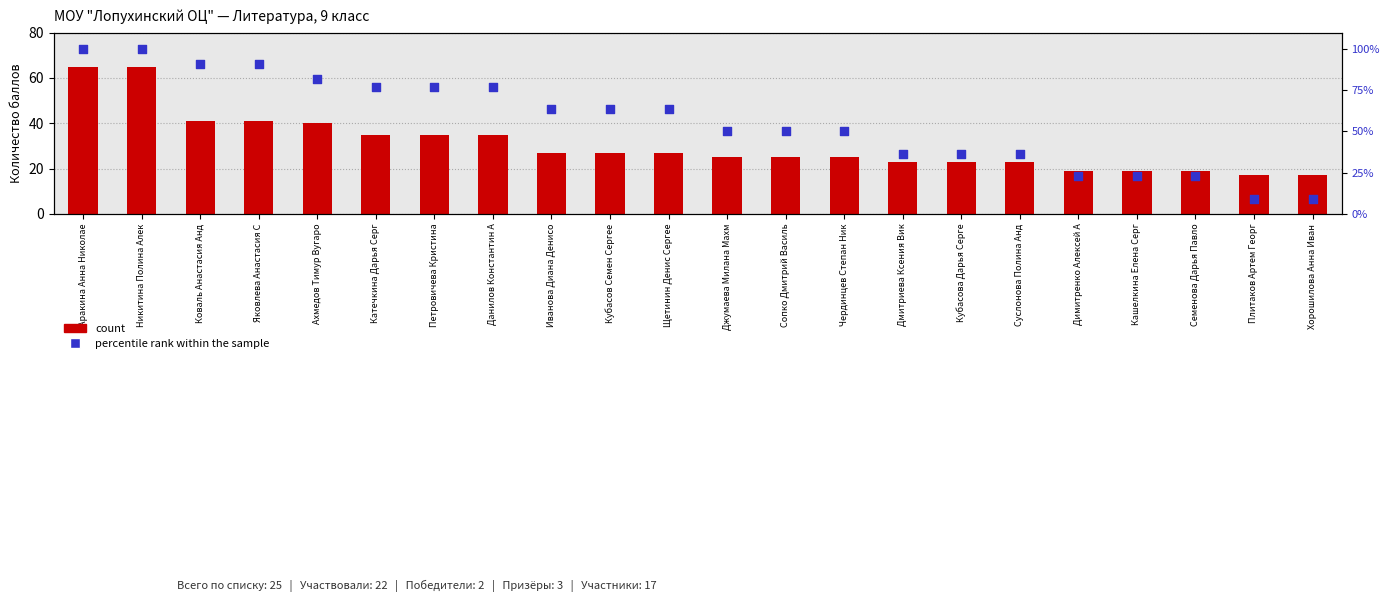

Which series has the largest total across all categories?

percentile rank within the sample